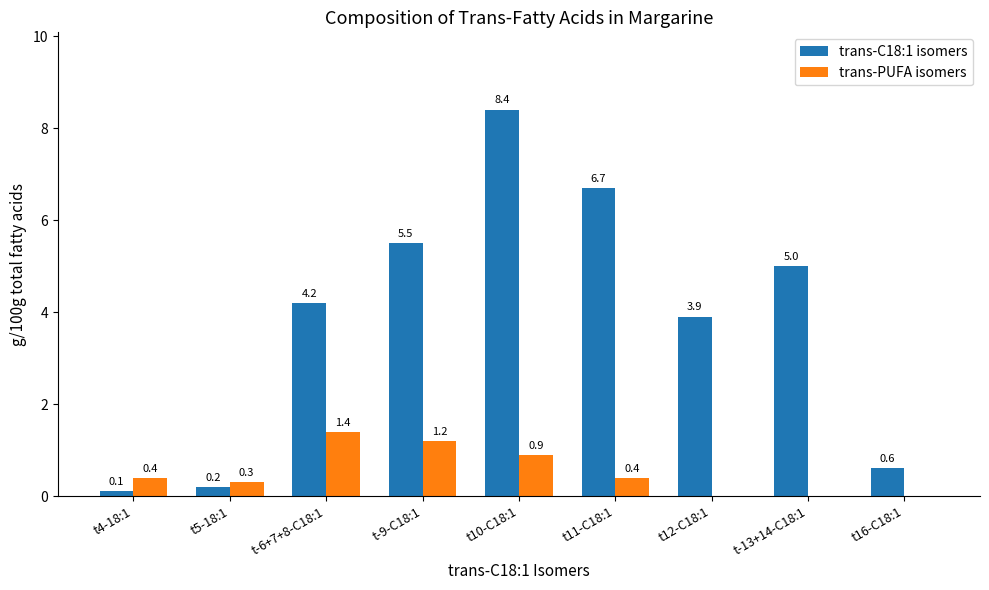

What is the sum of the trans-C18:1 isomers values at t-9-C18:1 and t10-C18:1?

13.9